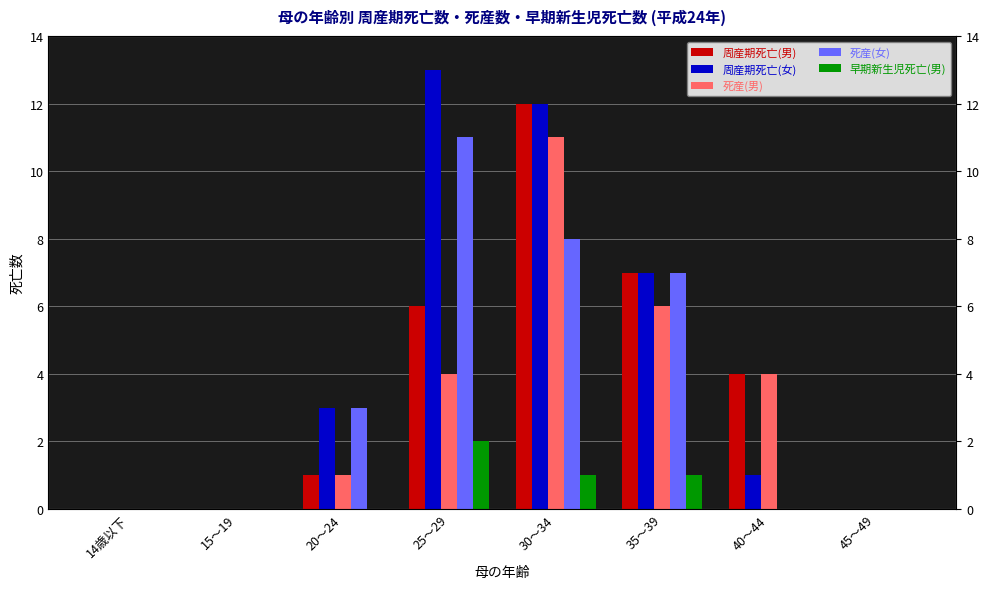

Reading right to left, what are all the values shown in this chart?

周産期死亡(男): 45～49=0	40～44=4	35～39=7	30～34=12	25～29=6	20～24=1	15～19=0	14歳以下=0
周産期死亡(女): 45～49=0	40～44=1	35～39=7	30～34=12	25～29=13	20～24=3	15～19=0	14歳以下=0
死産(男): 45～49=0	40～44=4	35～39=6	30～34=11	25～29=4	20～24=1	15～19=0	14歳以下=0
死産(女): 45～49=0	40～44=0	35～39=7	30～34=8	25～29=11	20～24=3	15～19=0	14歳以下=0
早期新生児死亡(男): 45～49=0	40～44=0	35～39=1	30～34=1	25～29=2	20～24=0	15～19=0	14歳以下=0